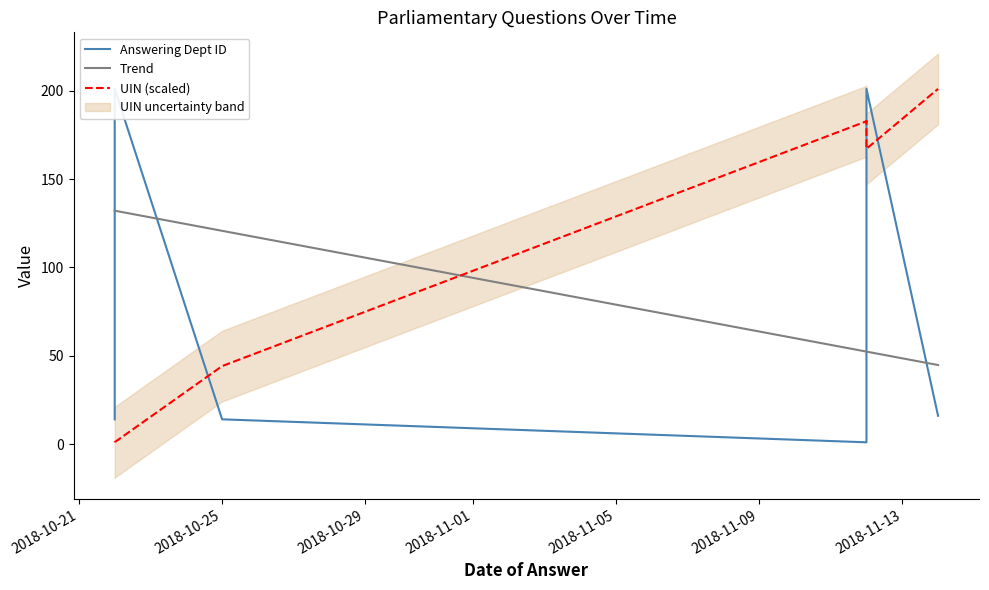

True or false: UIN (scaled) has a value of 308.6 at 7.

False